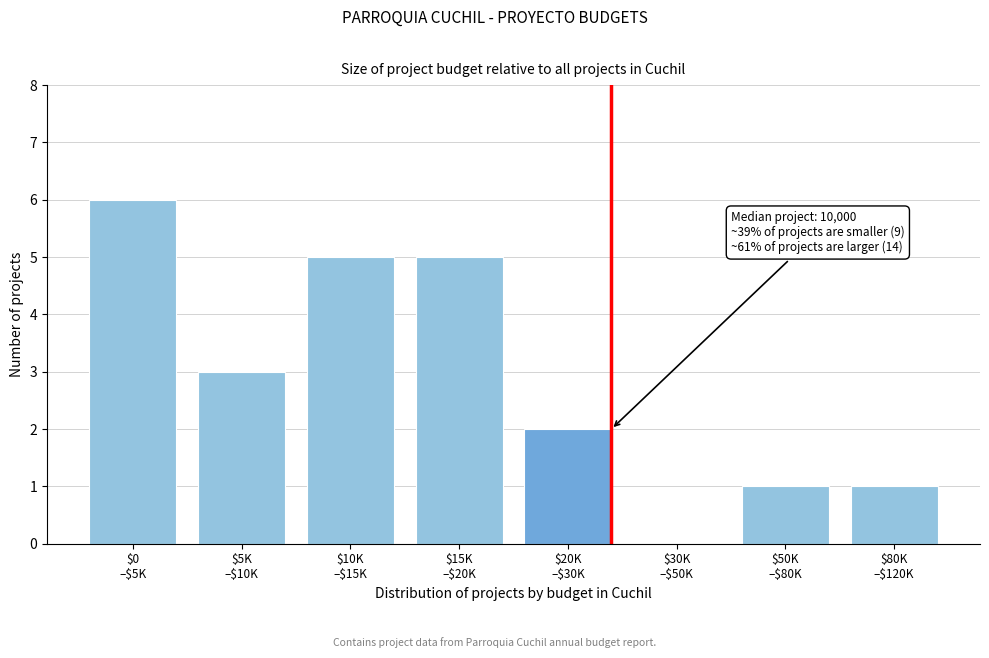

What is the sum of all values?

23